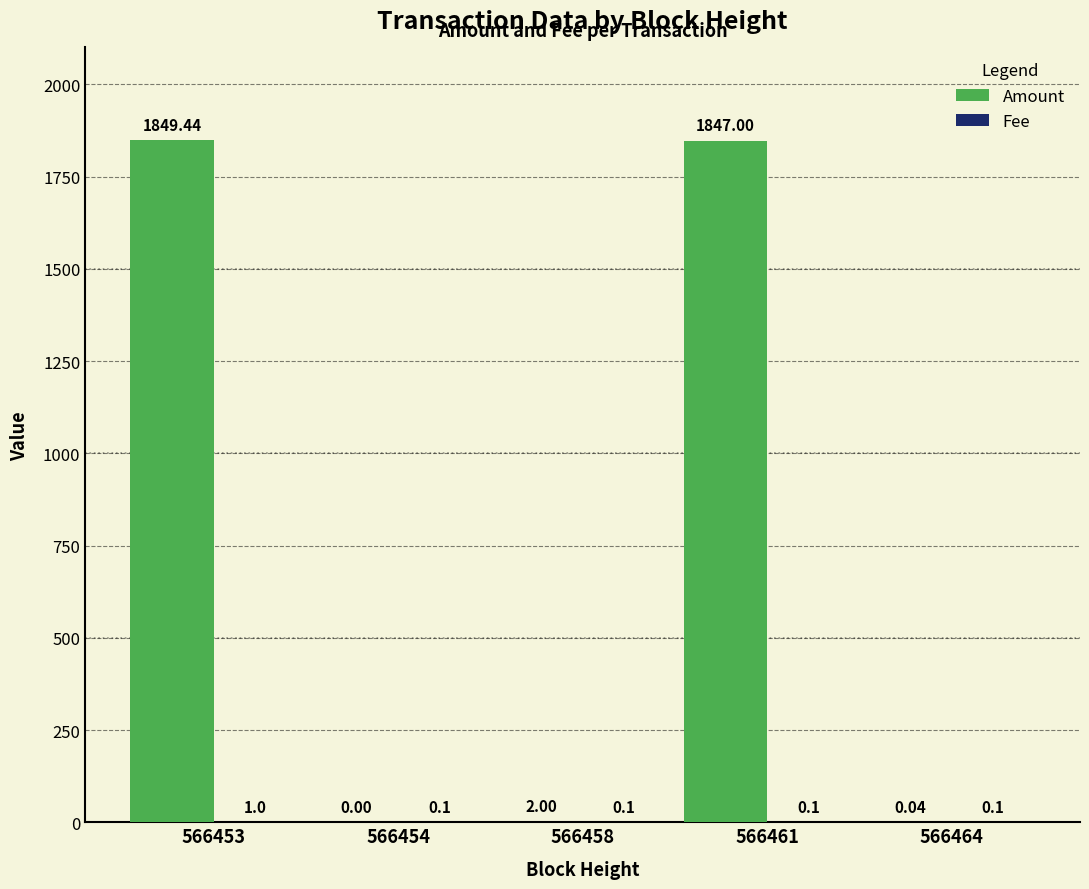

At which category is the sum across all series the highest?

566453